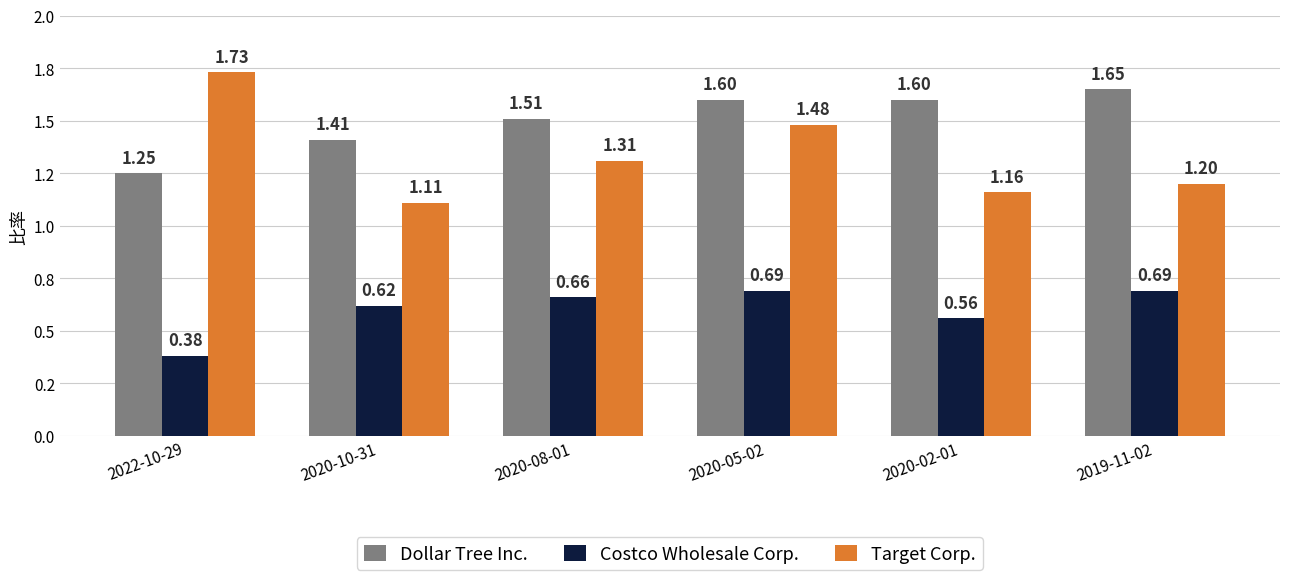

Is it true that Dollar Tree Inc. equals 1.6 at 2020-02-01?

True